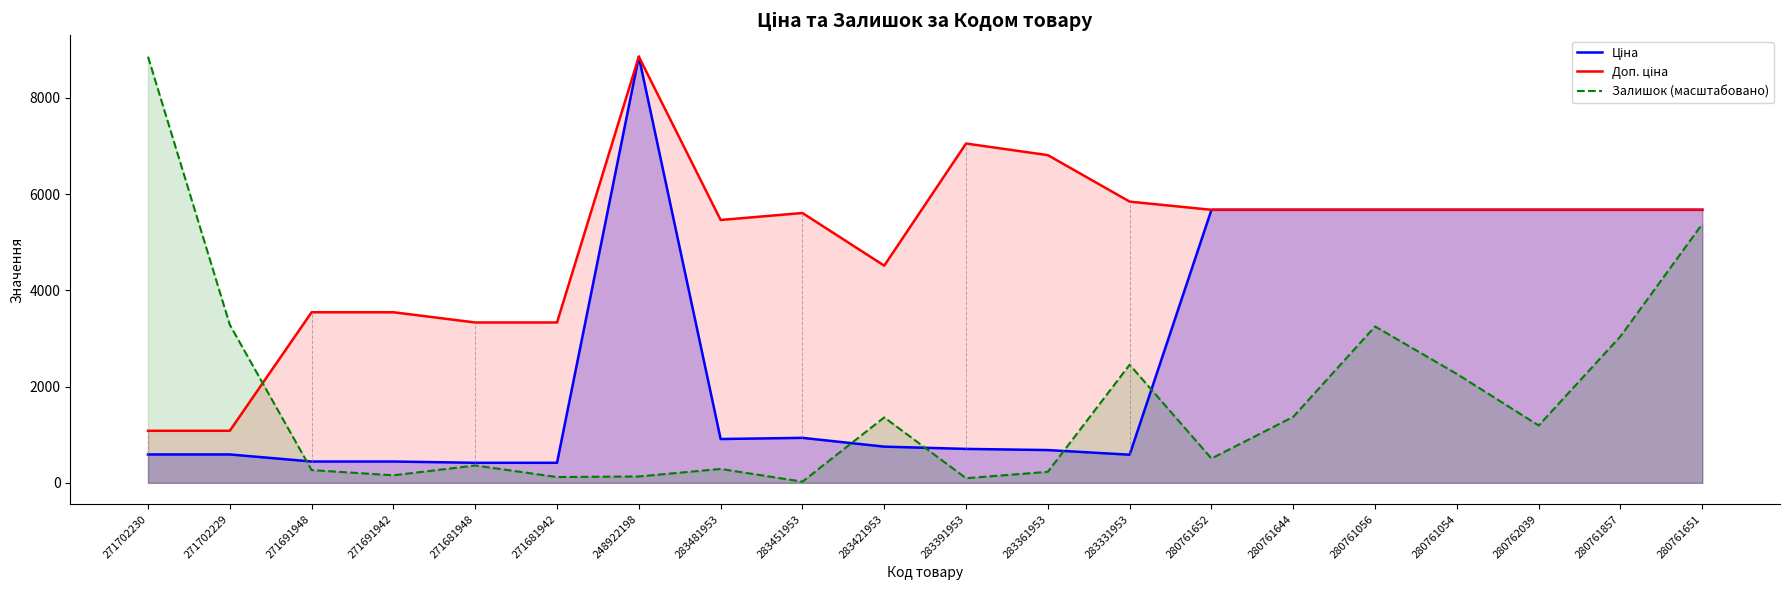

The value of Доп. ціна at 271681948 is 4477.3. True or false?

False